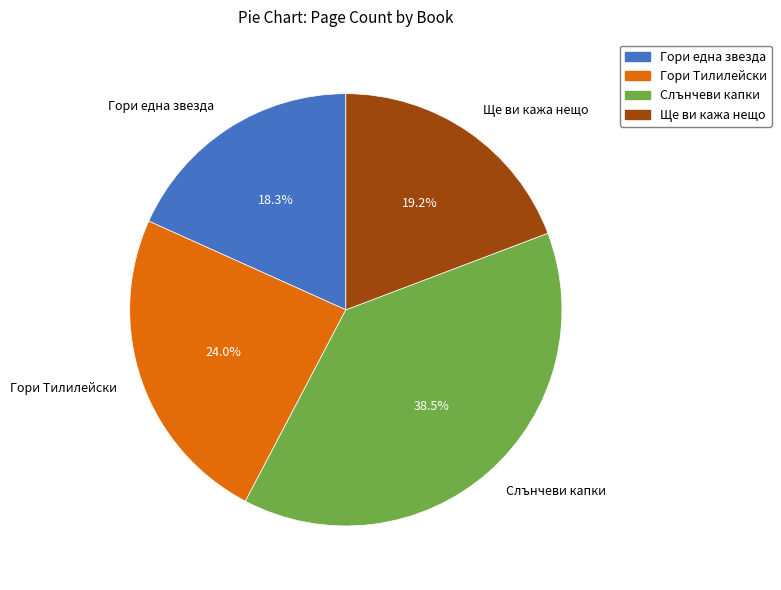

Is the sum of Гори Тилилейски
(8517) and Гори една звезда
(4573) greater than half?

No